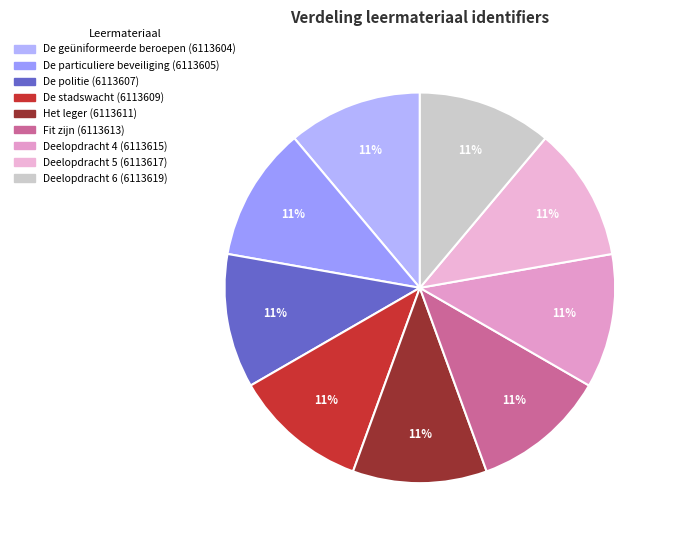

Does any single category account for the majority?

No